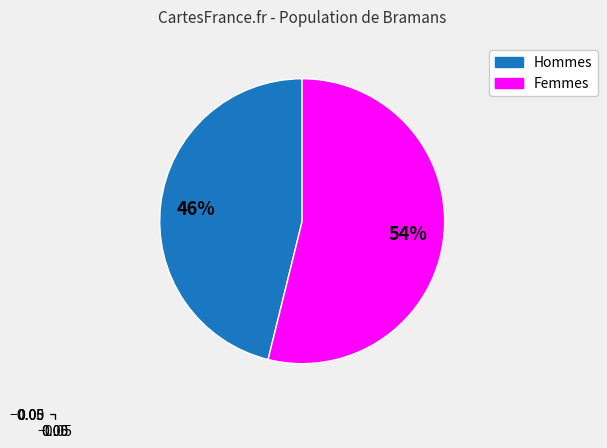

Is there any slice that represents more than half of the pie?

Yes